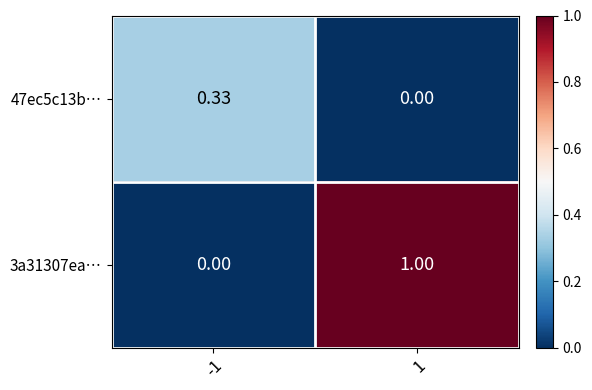

Is the value of 47ec5c13b… at -1 greater than the value of 3a31307ea… at 1?

No